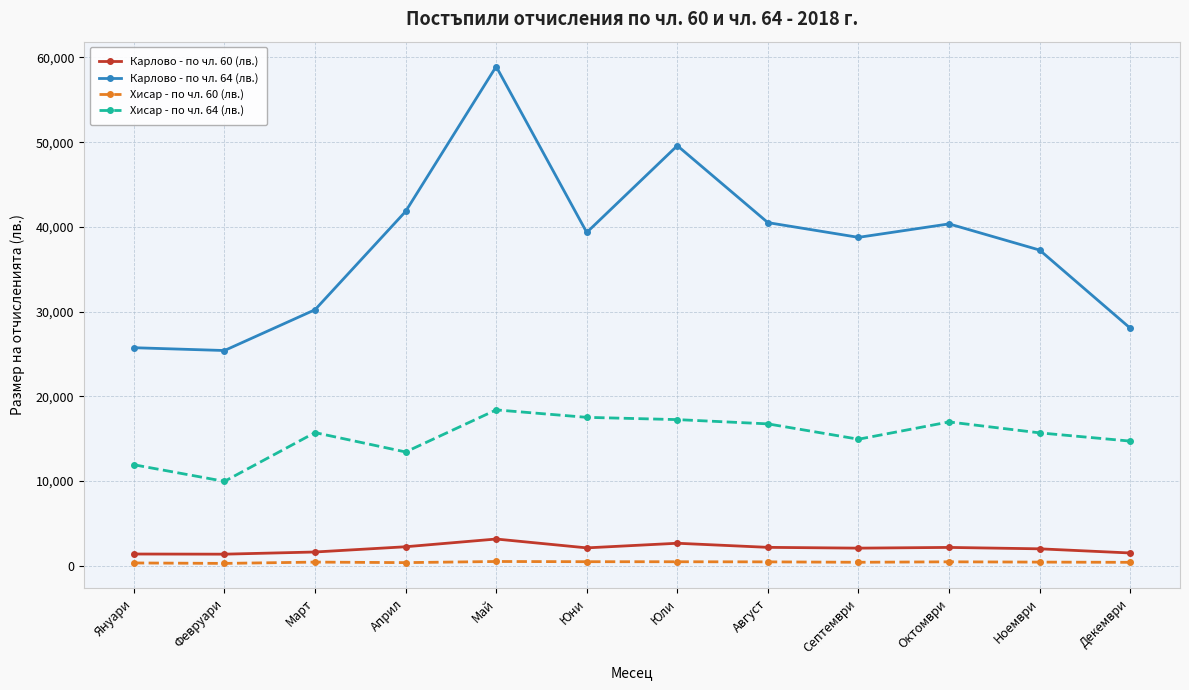

How many lines are shown in the chart?

4